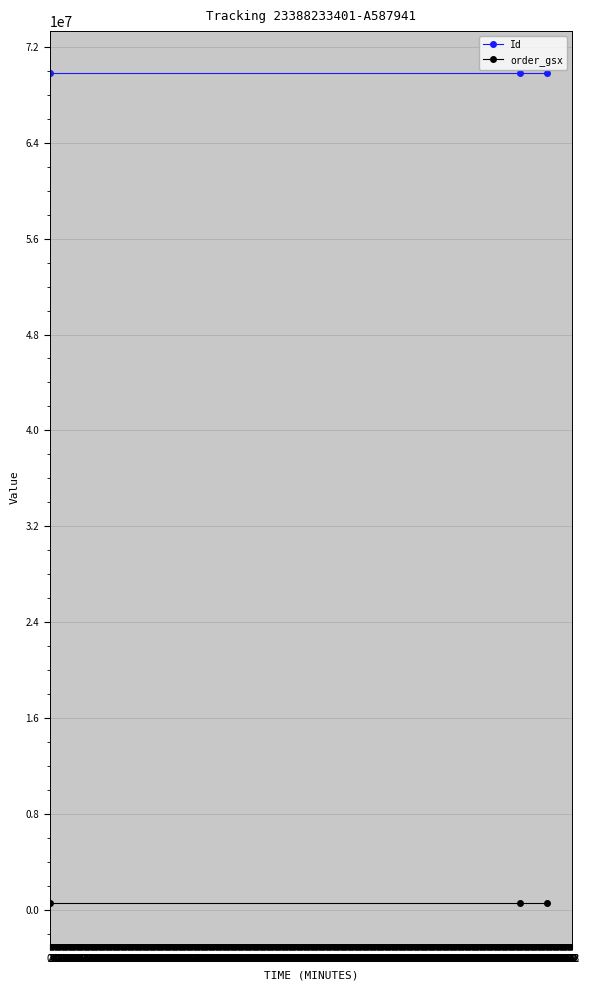

At how many categories does at least one series exceed 50821582?

3